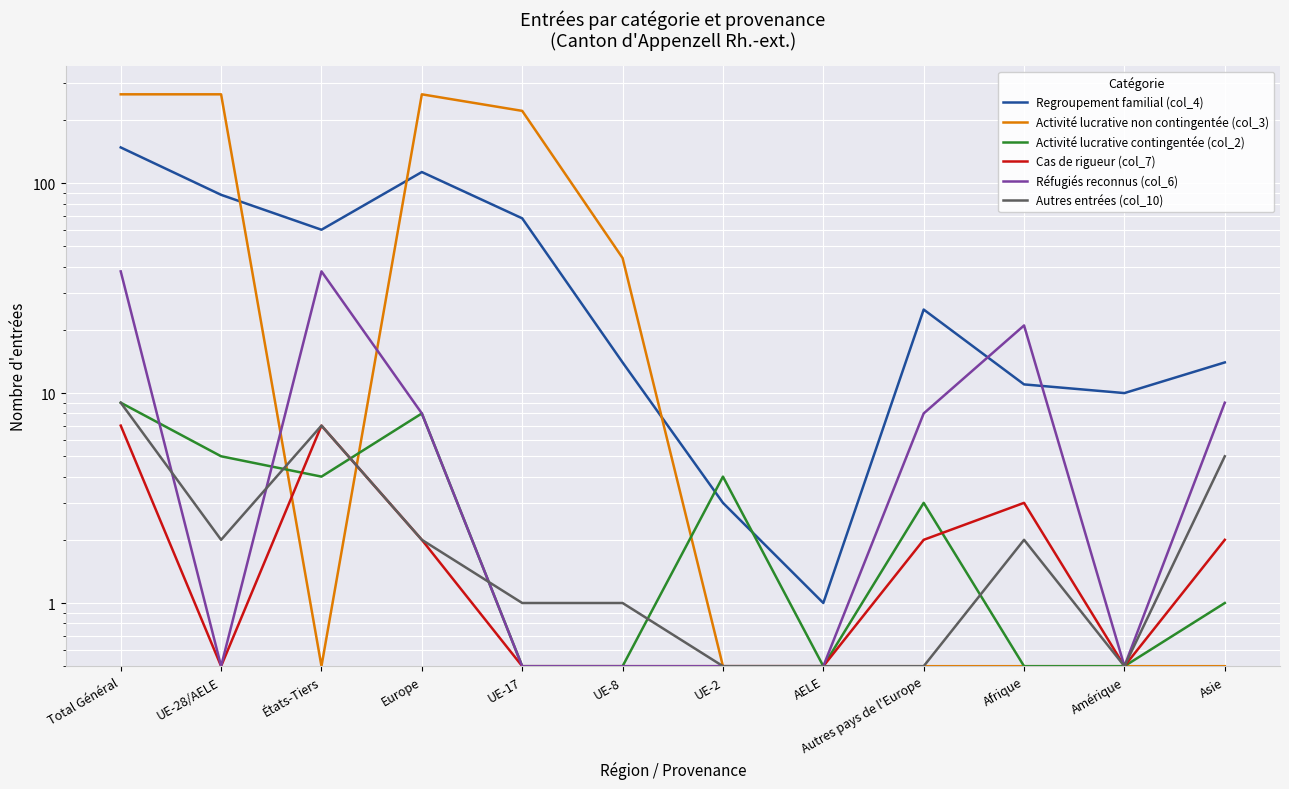

Rank the series by their maximum value, from lowest to highest.

Cas de rigueur (col_7), Activité lucrative contingentée (col_2), Autres entrées (col_10), Réfugiés reconnus (col_6), Regroupement familial (col_4), Activité lucrative non contingentée (col_3)